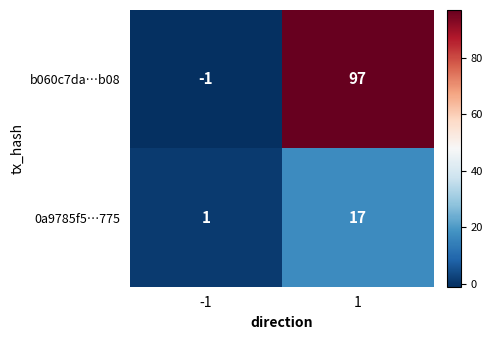

What is the spread (max minus min) of values at -1?

2